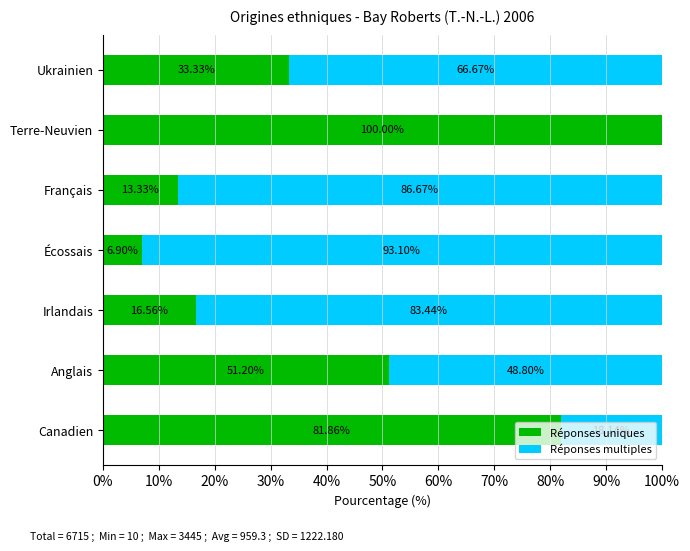

What is the total value across all series at Anglais?

100.0